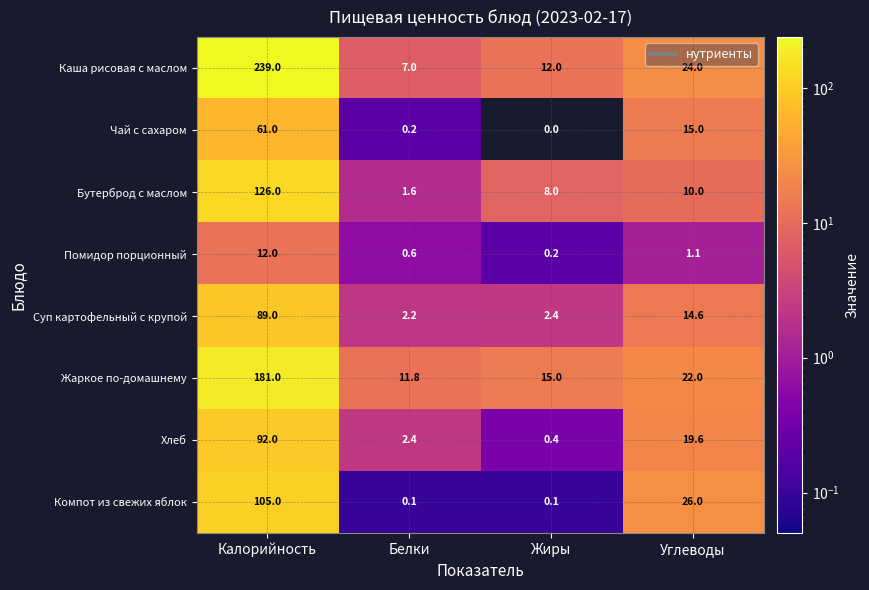

What is the difference between the second highest and second lowest values in the Чай с сахаром series?

14.8